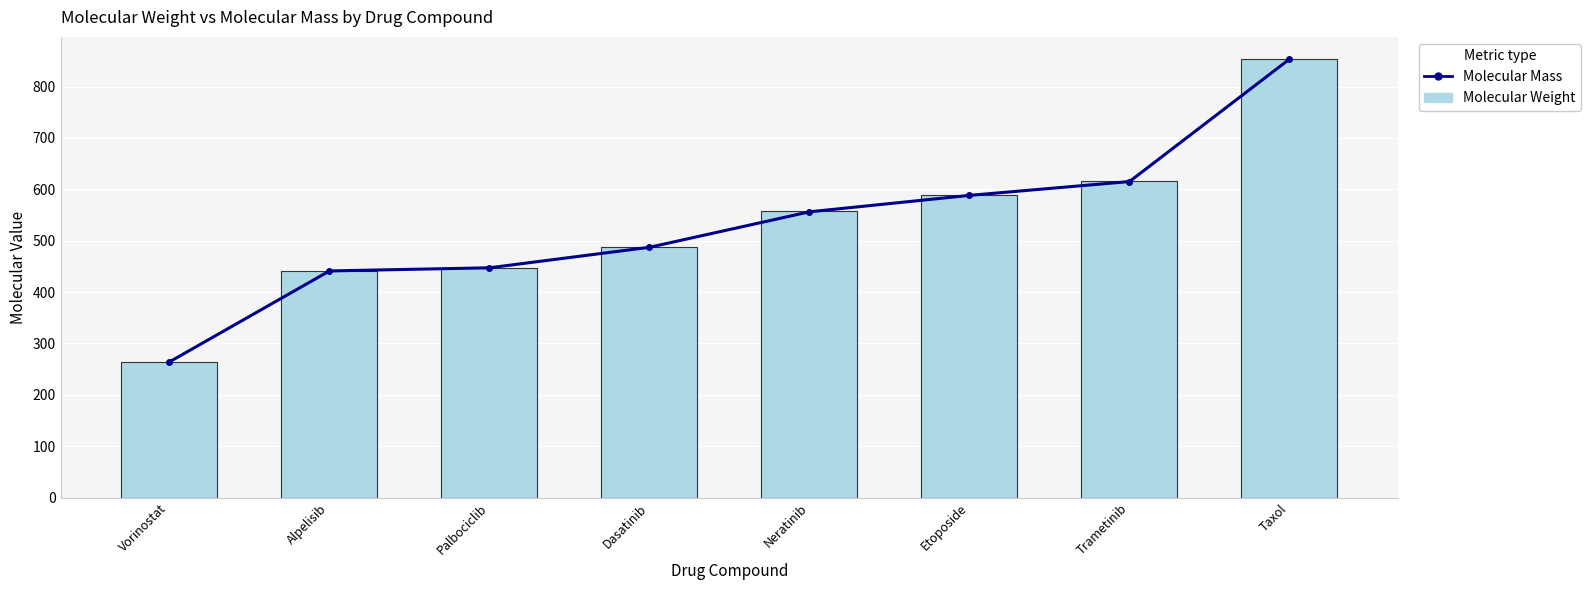

Does the chart contain stacked bars?

No